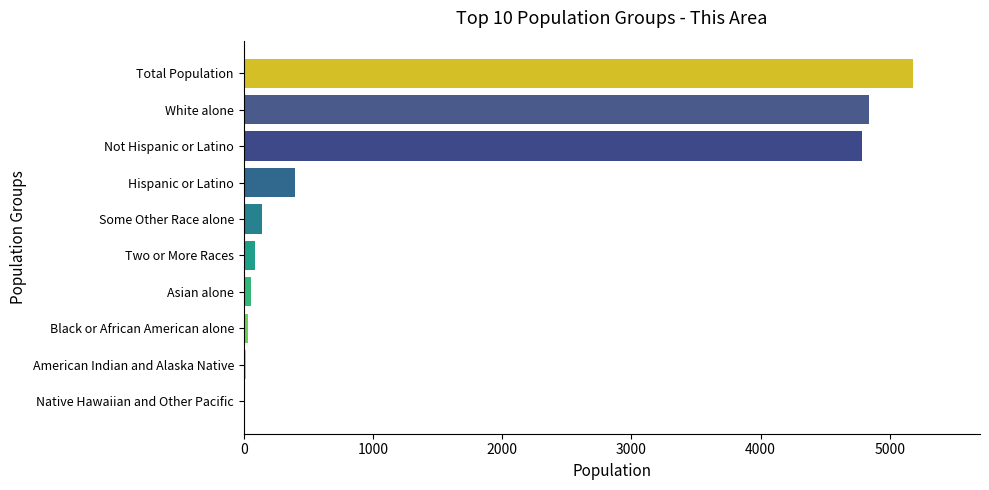

What is the ratio of the value at Not Hispanic or Latino to the value at White alone?

1.0